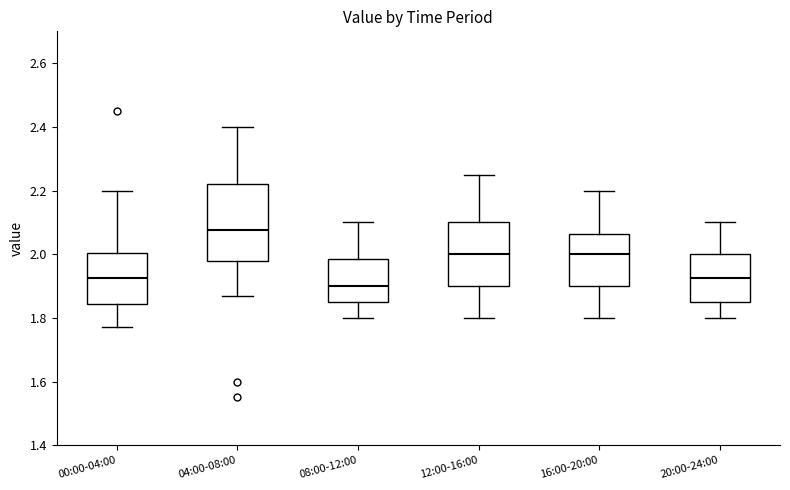

Reading left to right, read every box against the y-axis: the position of its median line, the range the box covers, and the ends of its whiskers. The values are not printed on the chart, so give them approximately, as read against the axis.

00:00-04:00: median 1.92, box 1.84 to 2.00, whiskers 1.78 to 2.20
04:00-08:00: median 2.08, box 1.98 to 2.22, whiskers 1.88 to 2.40
08:00-12:00: median 1.90, box 1.86 to 1.98, whiskers 1.80 to 2.10
12:00-16:00: median 2.00, box 1.90 to 2.10, whiskers 1.80 to 2.26
16:00-20:00: median 2.00, box 1.90 to 2.06, whiskers 1.80 to 2.20
20:00-24:00: median 1.92, box 1.86 to 2.00, whiskers 1.80 to 2.10